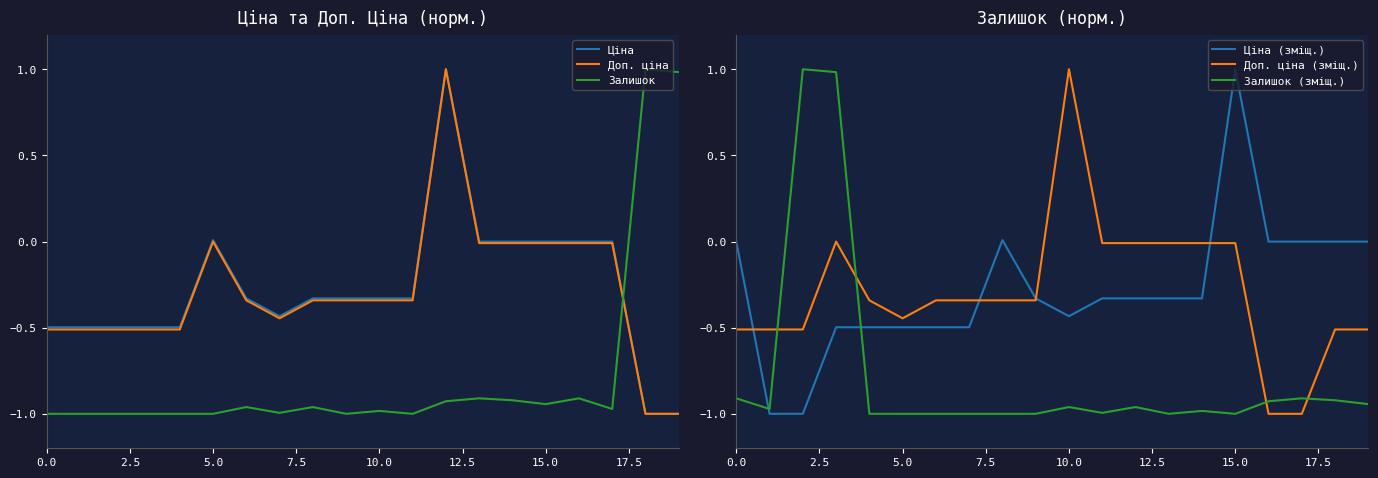

Which series ends up on top after the final intersection of Залишок (зміщ.) and Доп. ціна (зміщ.)?

Доп. ціна (зміщ.)